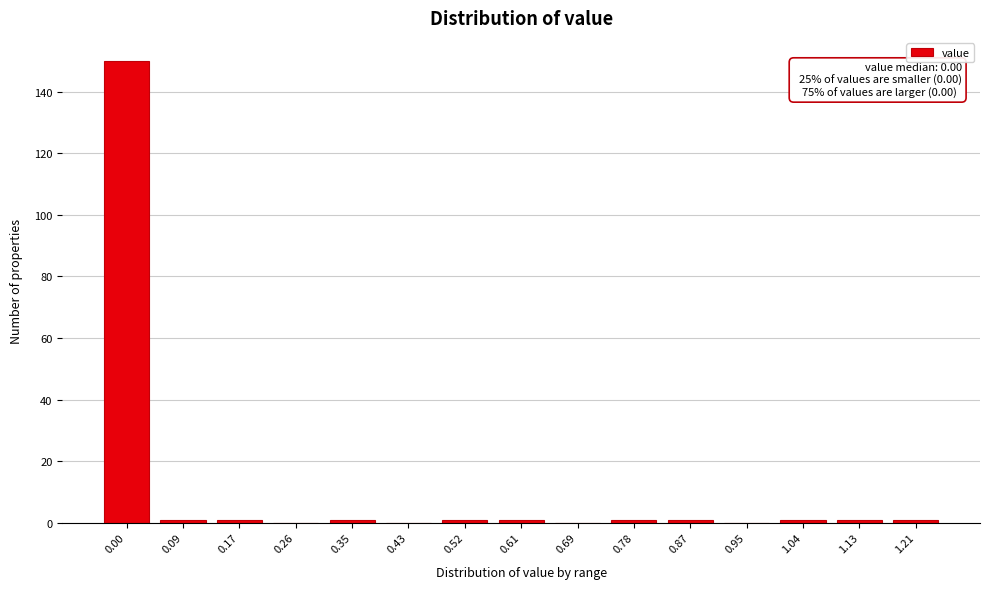

Reading left to right, extract all data points from this chart.

0.00=150	0.09=1	0.17=1	0.26=0	0.35=1	0.43=0	0.52=1	0.61=1	0.69=0	0.78=1	0.87=1	0.95=0	1.04=1	1.13=1	1.21=1